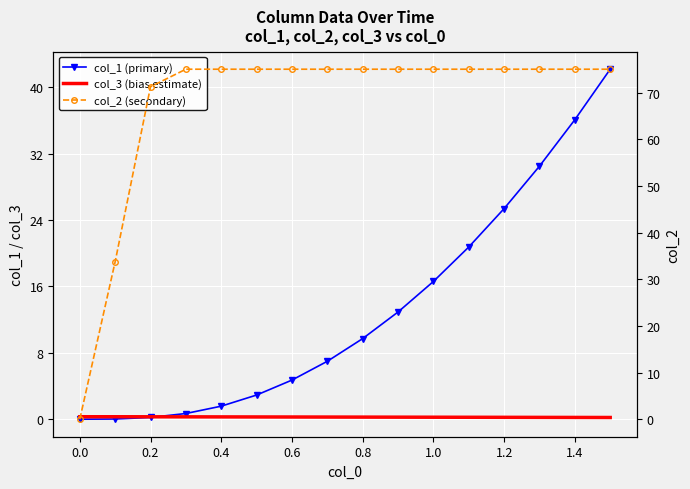

At 1.2, list the series in order from largest to smallest.

col_2 (secondary), col_1 (primary), col_3 (bias estimate)